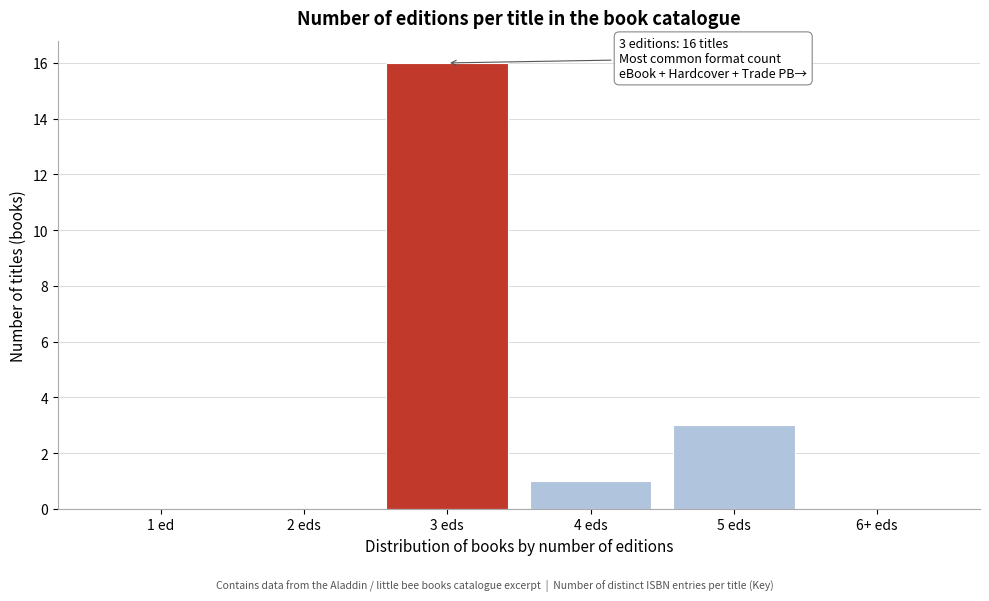

Reading right to left, what are all the values shown in this chart?

6+ eds=0	5 eds=3	4 eds=1	3 eds=16	2 eds=0	1 ed=0